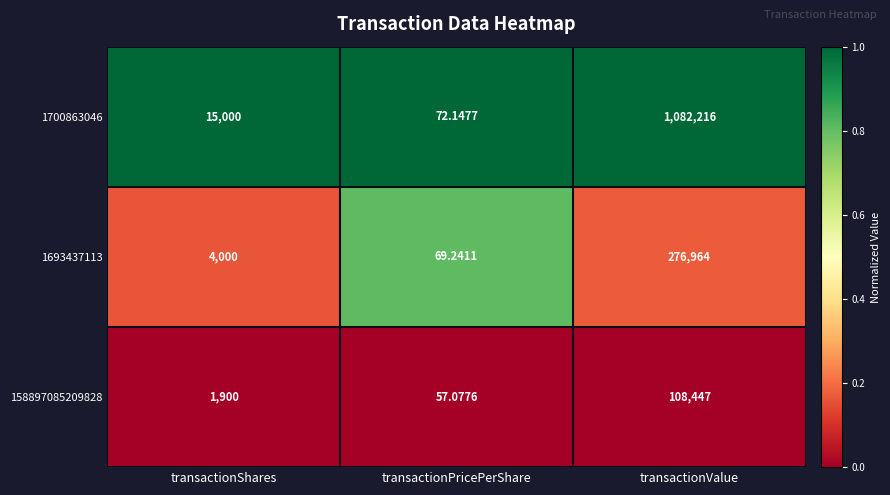

At which category does the chart reach its peak across all series?

transactionValue